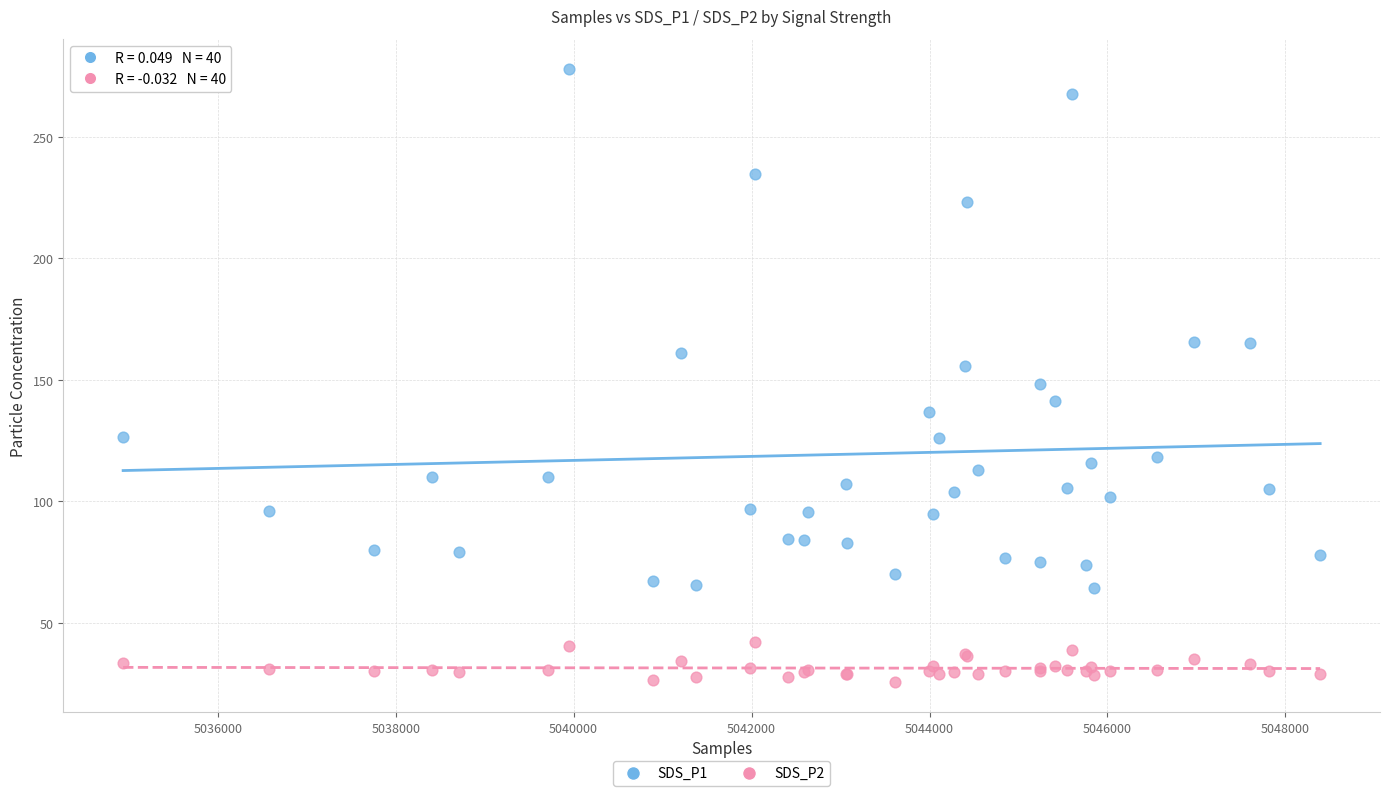

Which series reaches the minimum Y coordinate?

SDS_P2